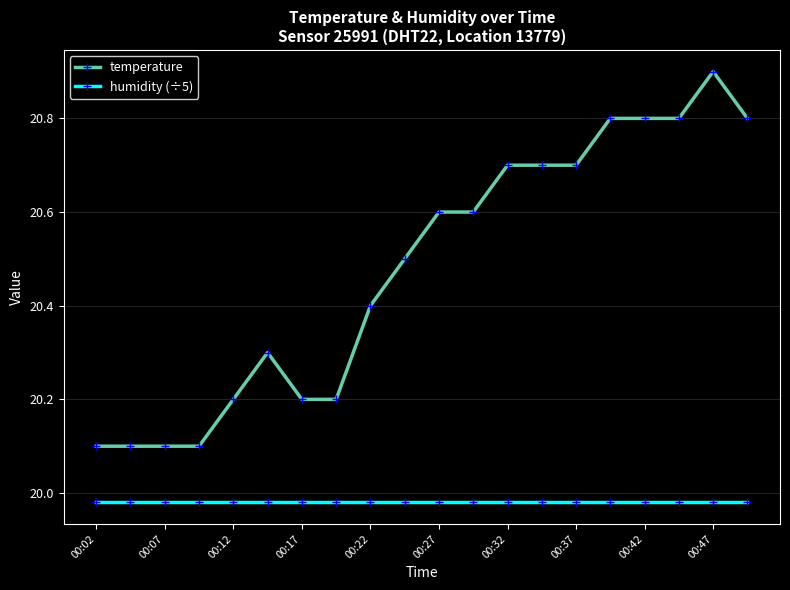

Which series has the largest range (max minus min)?

temperature